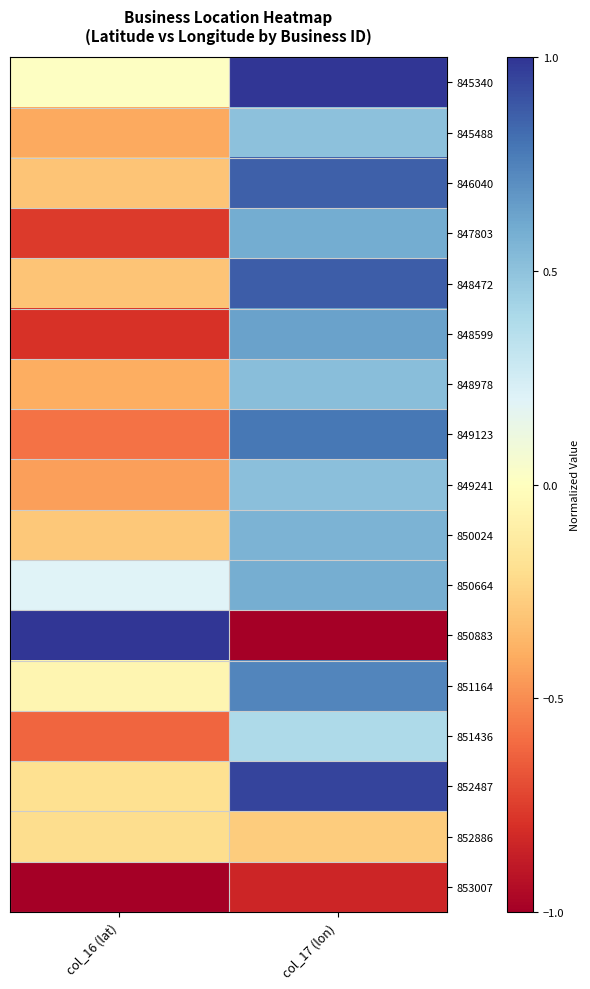

At which category does the chart reach its minimum across all series?

col_17 (lon)